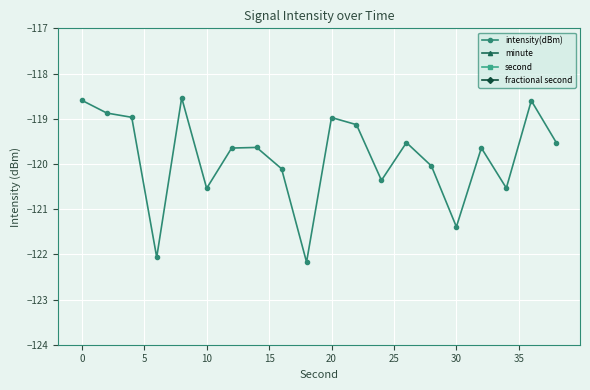

True or false: second and minute cross at least once.

False